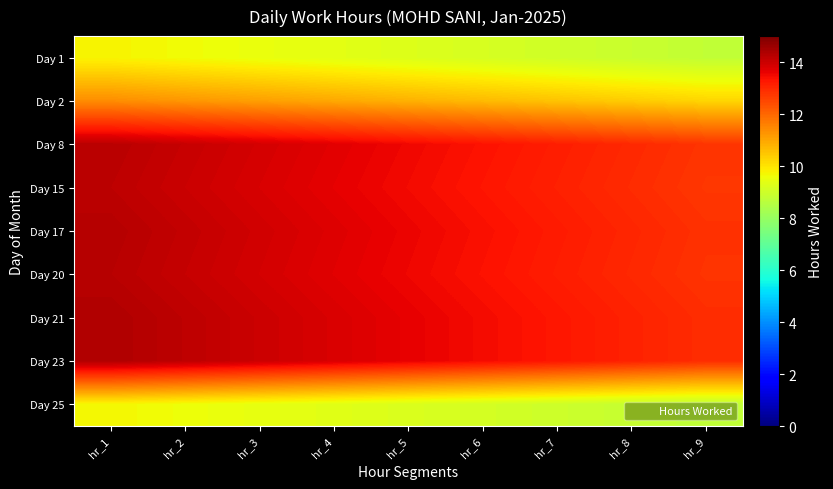

What is the smallest value displayed?

8.7